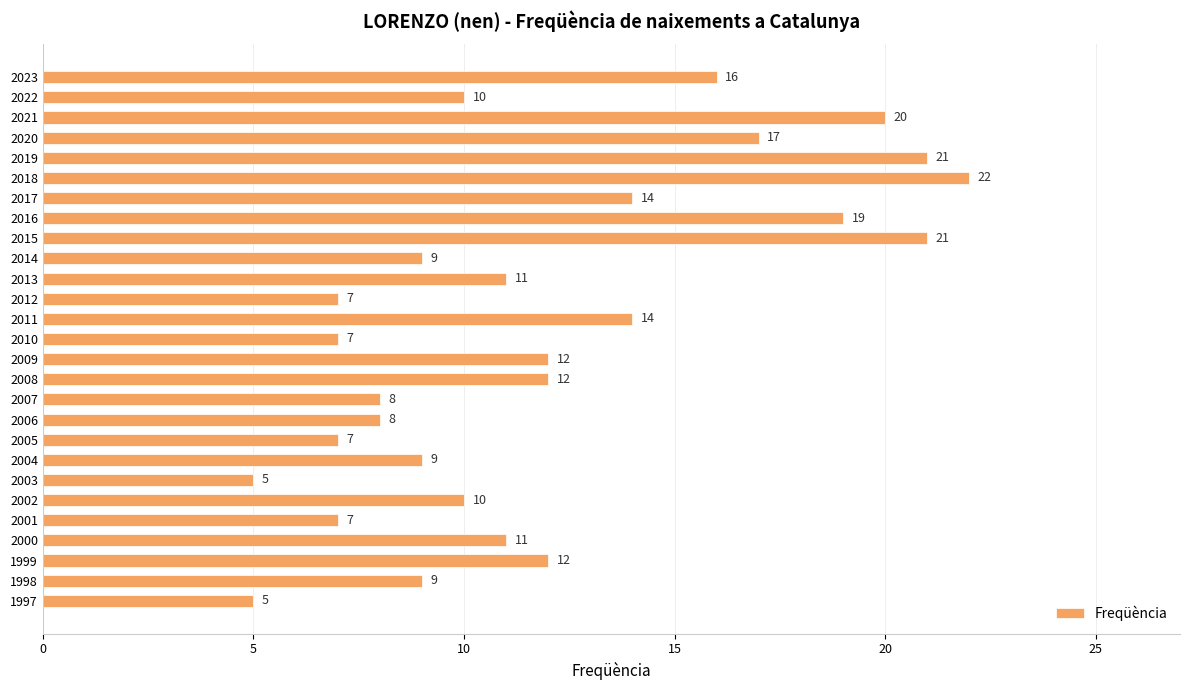

What is the change in value from 2009 to 2006?

-4